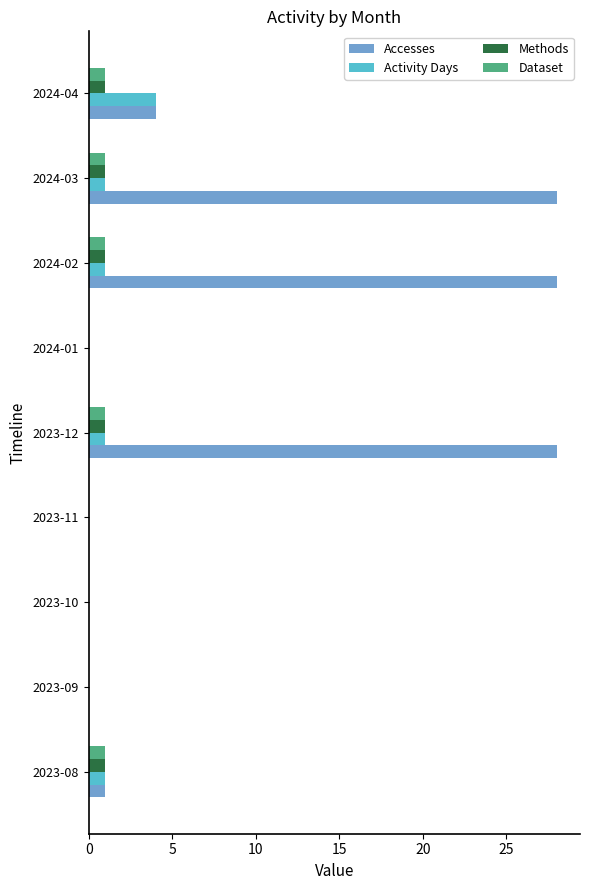

What is the sum of all Dataset values?

5